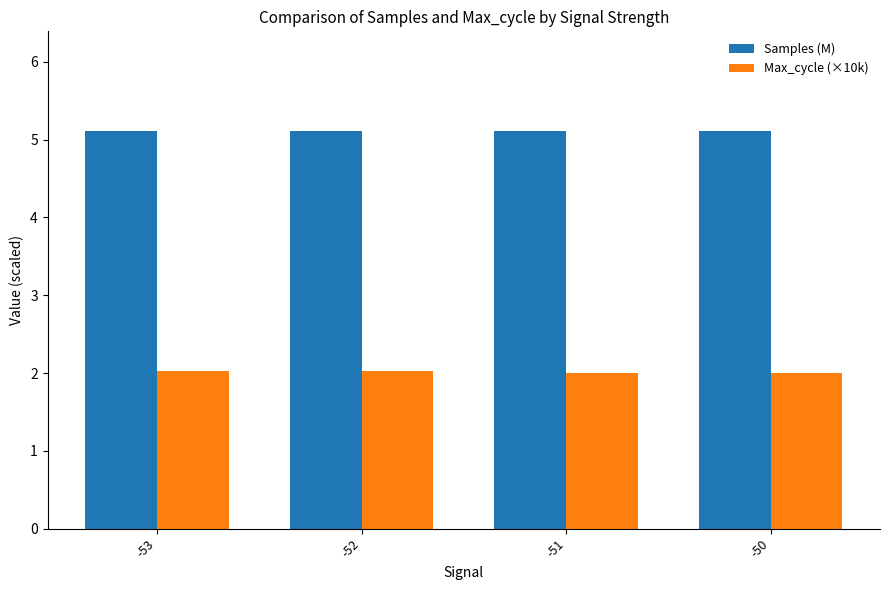

List the series in order of their overall mean, lowest first.

Max_cycle (×10k), Samples (M)